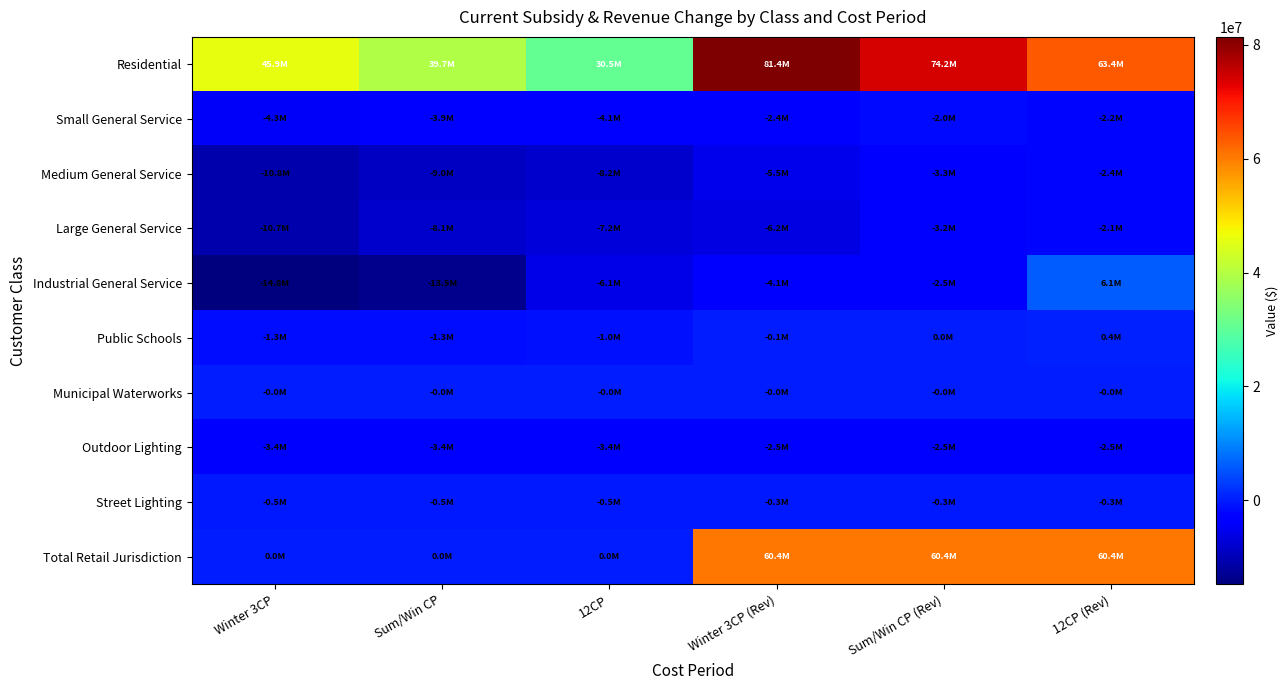

List the series in order of their peak value, highest first.

Residential, Total Retail Jurisdiction, Industrial General Service, Public Schools, Municipal Waterworks, Street Lighting, Small General Service, Large General Service, Medium General Service, Outdoor Lighting